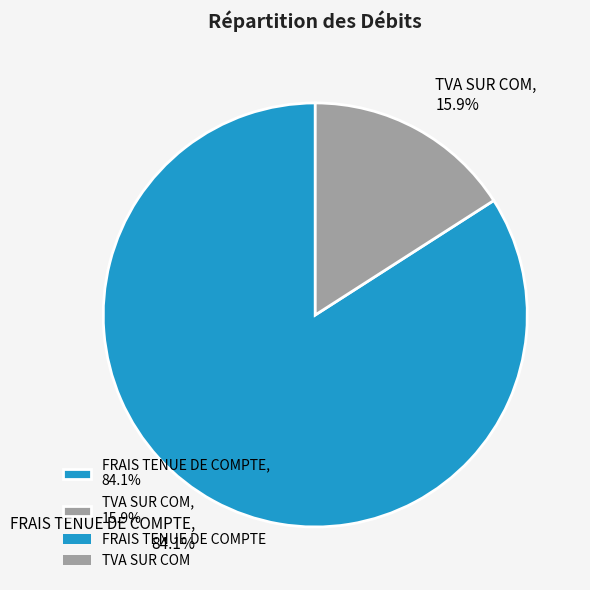

What percentage do FRAIS TENUE DE COMPTE and TVA SUR COM together represent?

100.0%